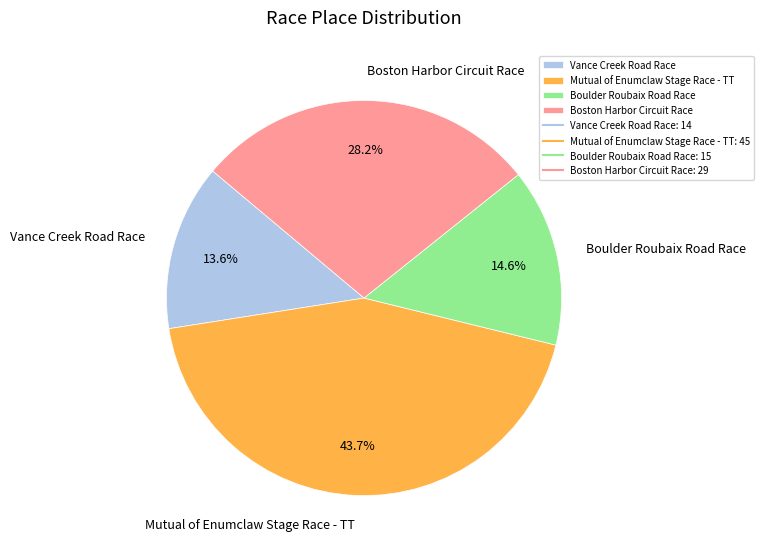

Between Mutual of Enumclaw Stage Race - TT and Boulder Roubaix Road Race, which is larger?

Mutual of Enumclaw Stage Race - TT